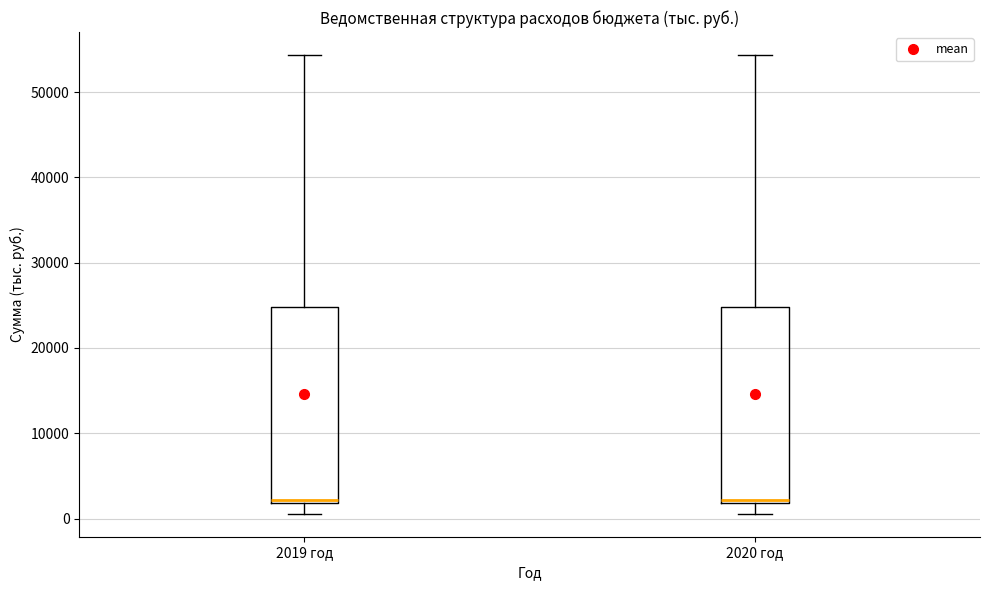

Where does the lower whisker of the box for 2020 год end on the y-axis? The values are not printed on the chart, so give them approximately, as read against the axis.

1000